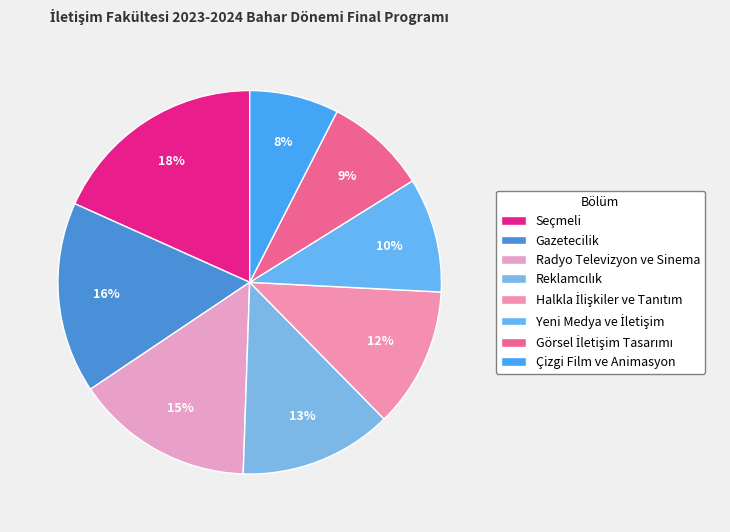

How many segments does this pie chart have?

8